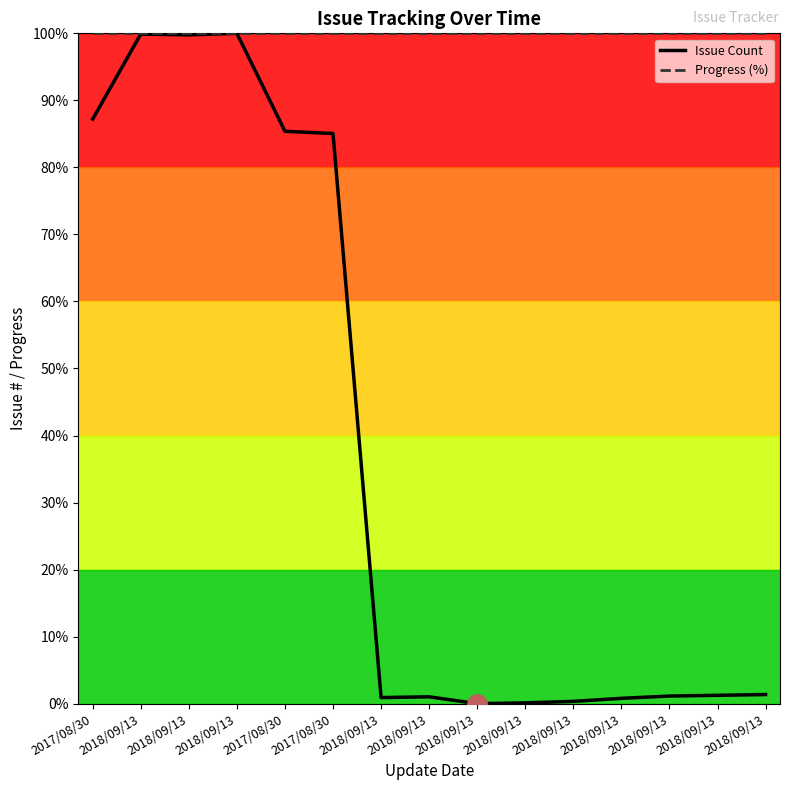

Does the chart display data point markers on the line(s)?

No